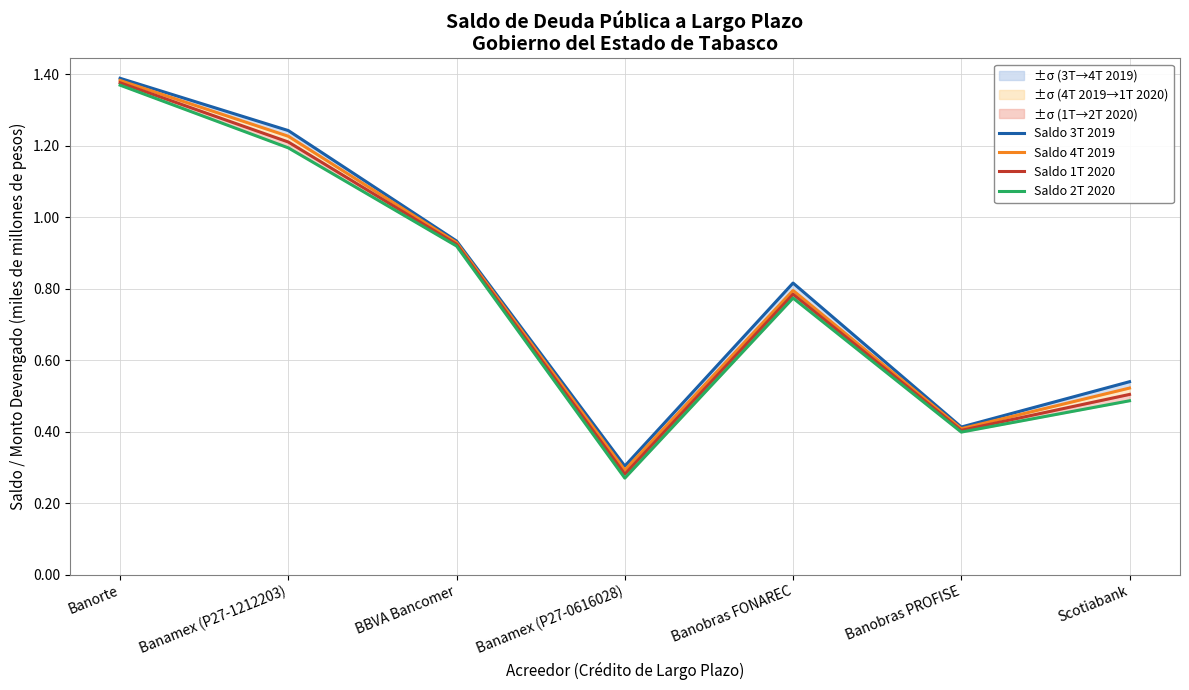

The value of Saldo 2T 2020 at Banobras FONAREC is 0.8. True or false?

True